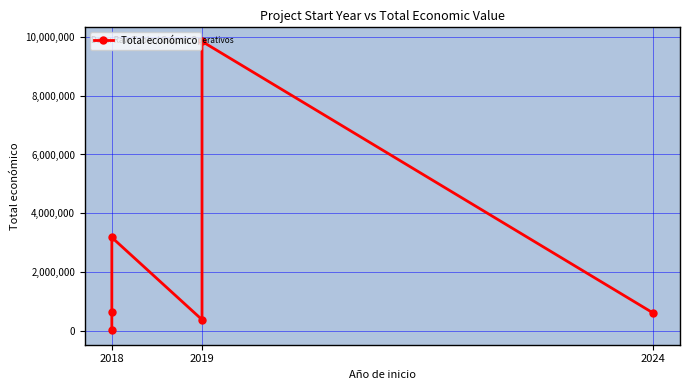

How many distinct data groups are displayed?

1